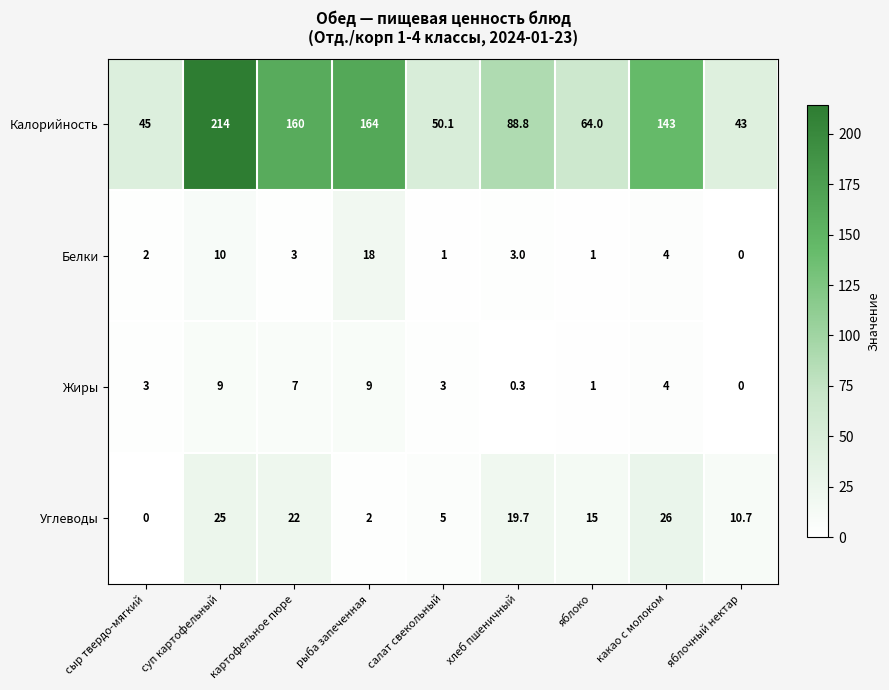

What is the total value across all series at суп картофельный?

258.0